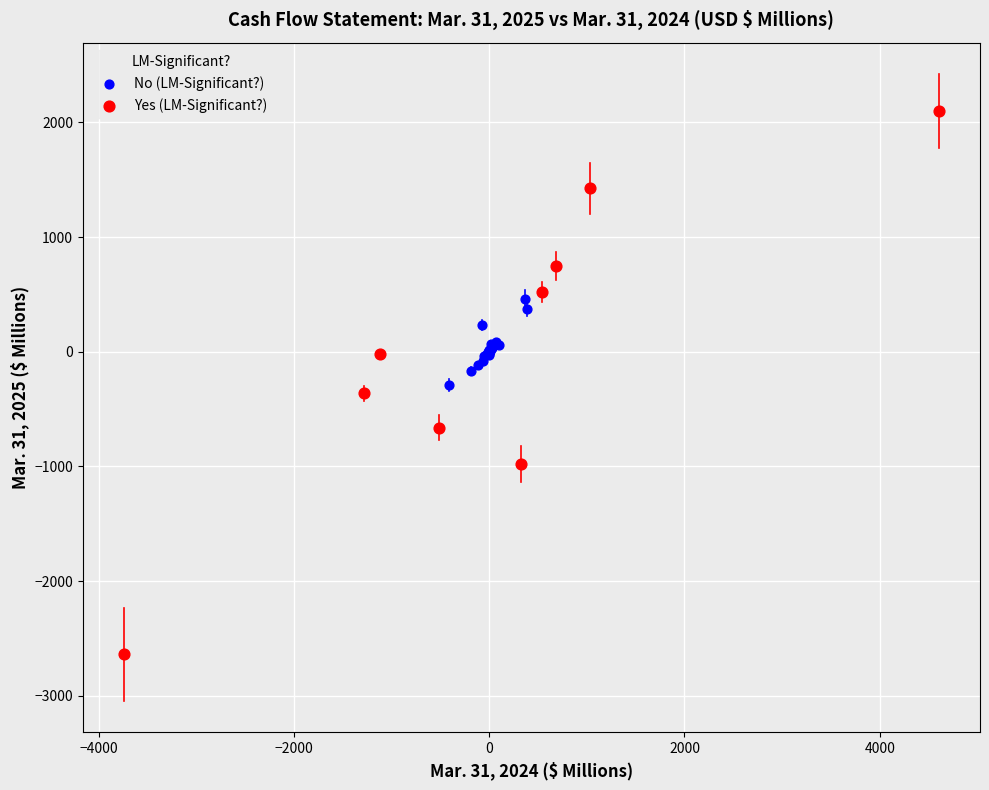

Which series contains the highest Y value?

Yes (LM-Significant?)